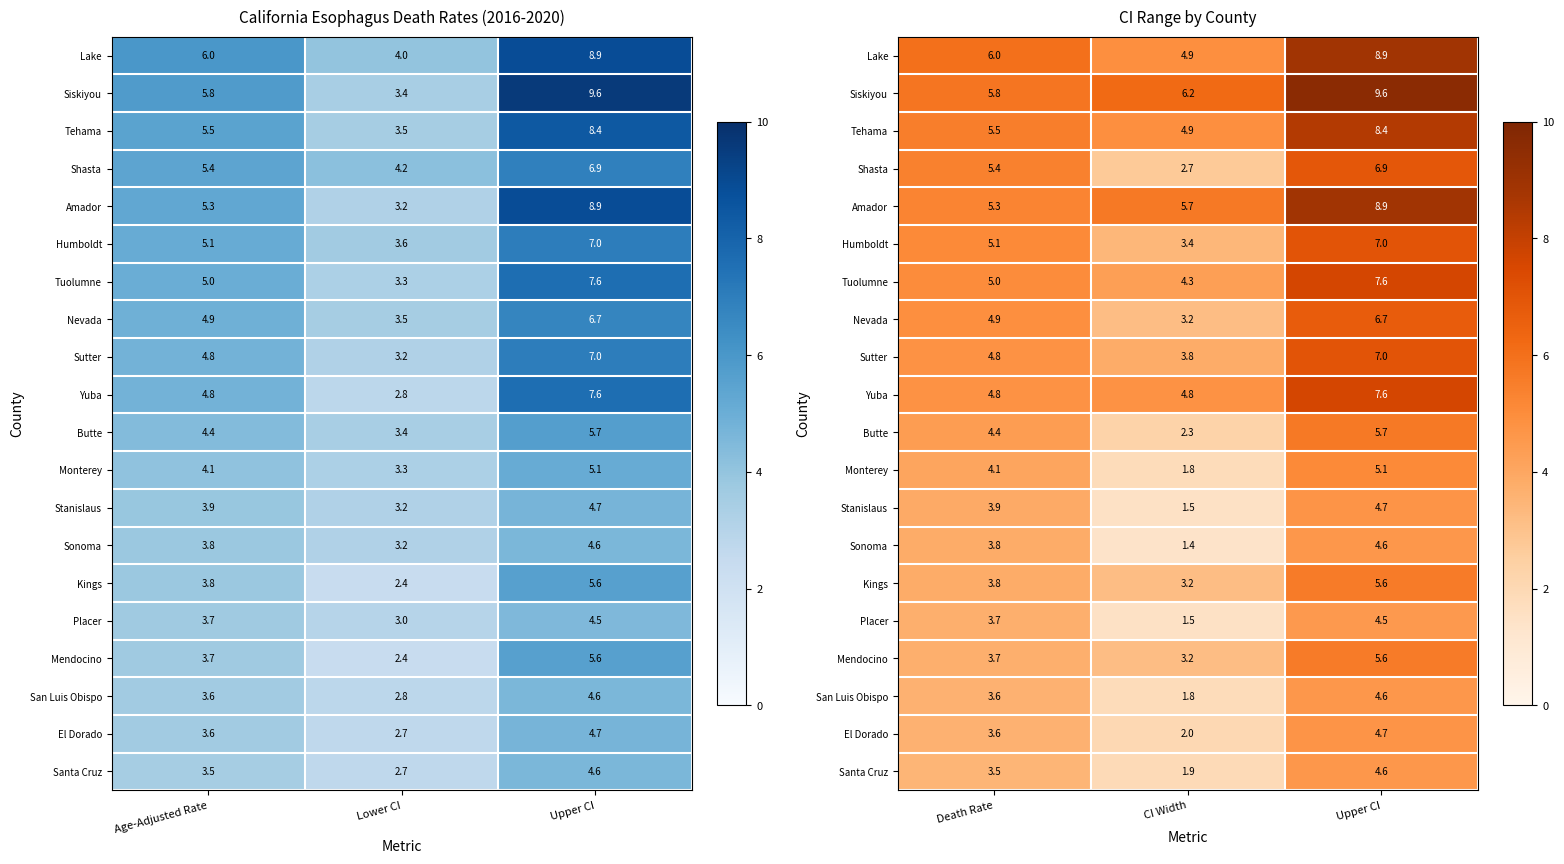

At which category does the chart reach its peak across all series?

Upper CI